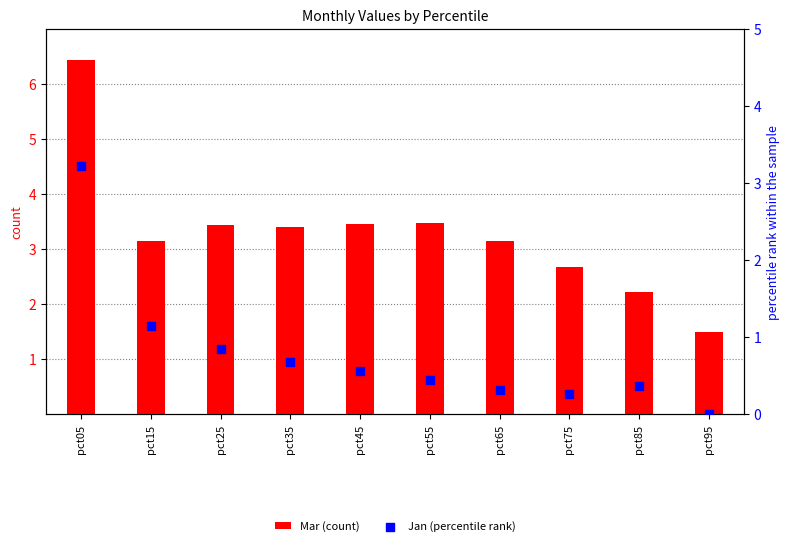

What is the total value across all series at pct55?

3.9